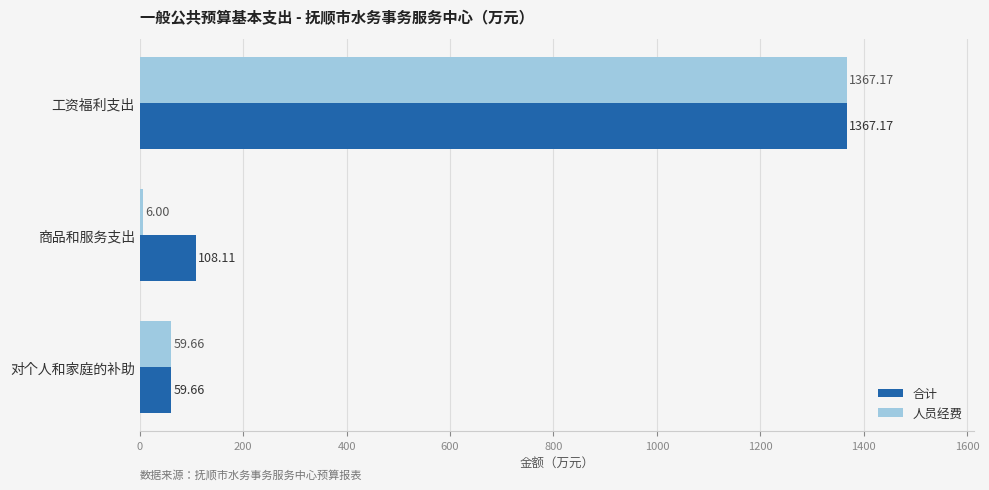

Which series has the largest total across all categories?

合计